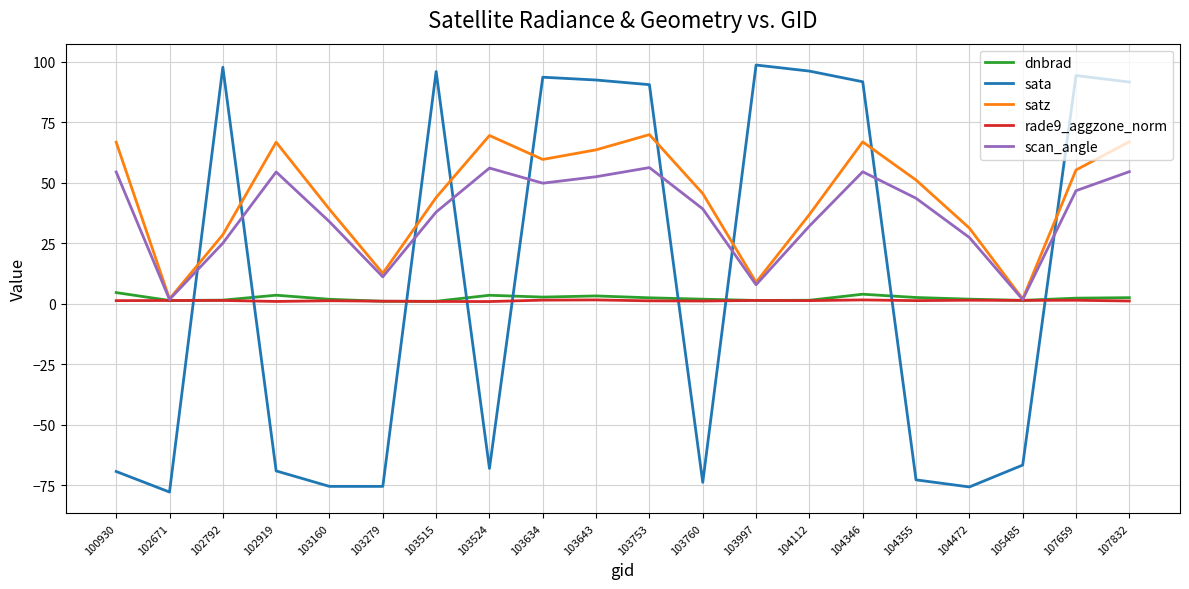

What is the difference between the highest and lowest values at 102919?

135.9